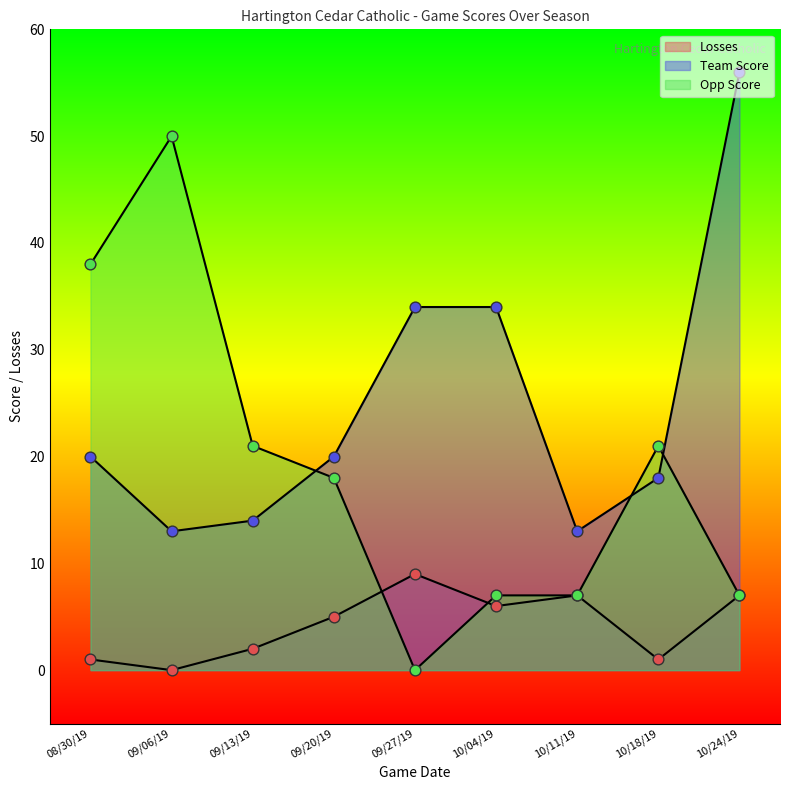

At which category is the sum across all series the highest?

10/24/19